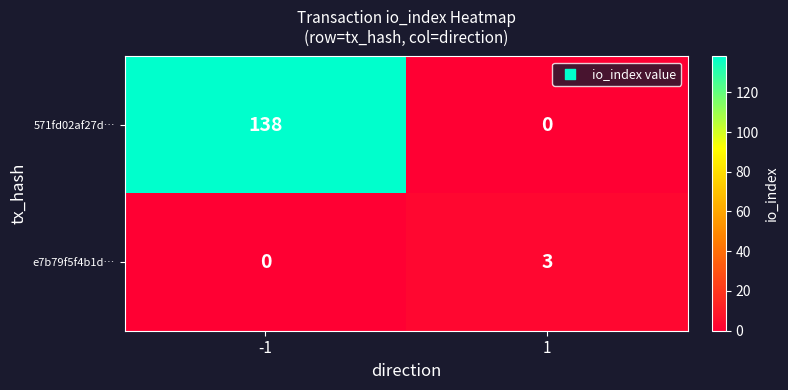

Rank the series at 1 from lowest to highest value.

571fd02af27d…, e7b79f5f4b1d…